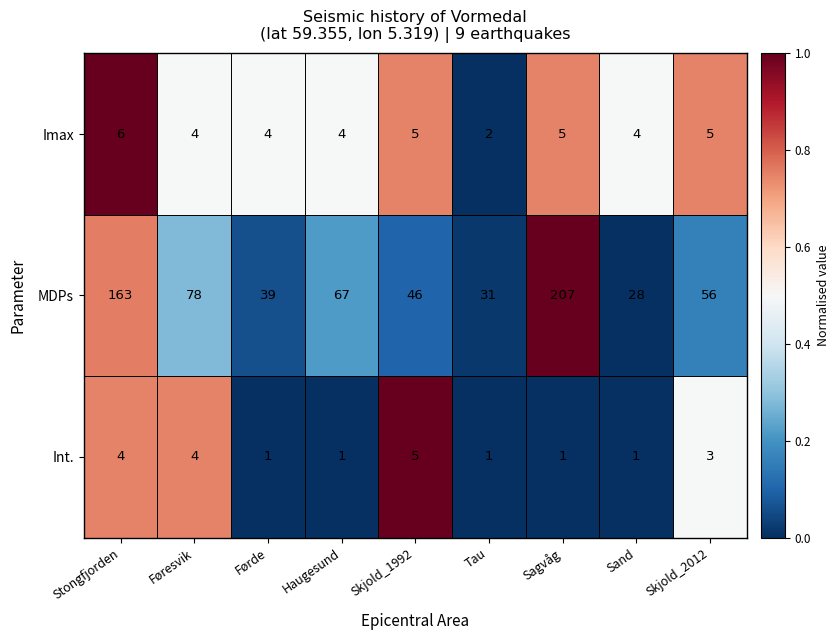

Reading left to right, list all the values displayed in this chart.

Imax: Stongfjorden=6	Føresvik=4	Førde=4	Haugesund=4	Skjold_1992=5	Tau=2	Sagvåg=5	Sand=4	Skjold_2012=5
MDPs: Stongfjorden=163	Føresvik=78	Førde=39	Haugesund=67	Skjold_1992=46	Tau=31	Sagvåg=207	Sand=28	Skjold_2012=56
Int.: Stongfjorden=4	Føresvik=4	Førde=1	Haugesund=1	Skjold_1992=5	Tau=1	Sagvåg=1	Sand=1	Skjold_2012=3